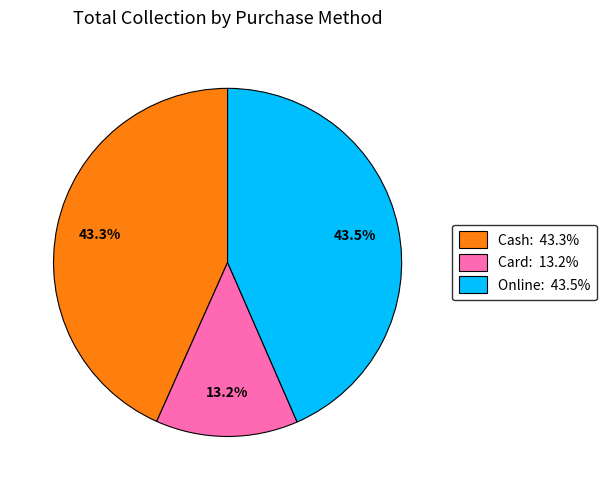

Does any single category account for the majority?

No